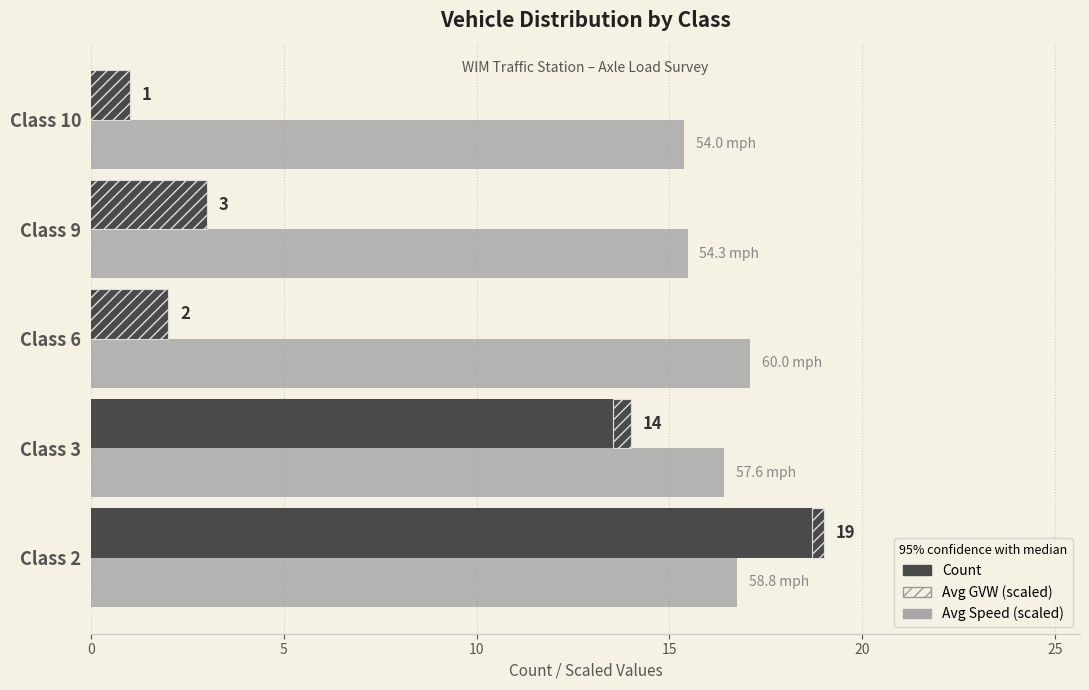

True or false: Count has a value of 32.6 at Class 2.

False